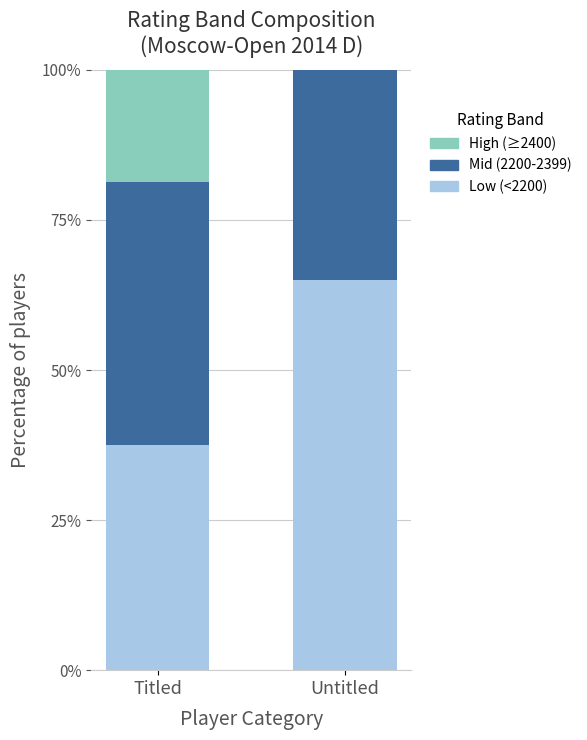

Are the bars grouped side by side (vs. stacked)?

No